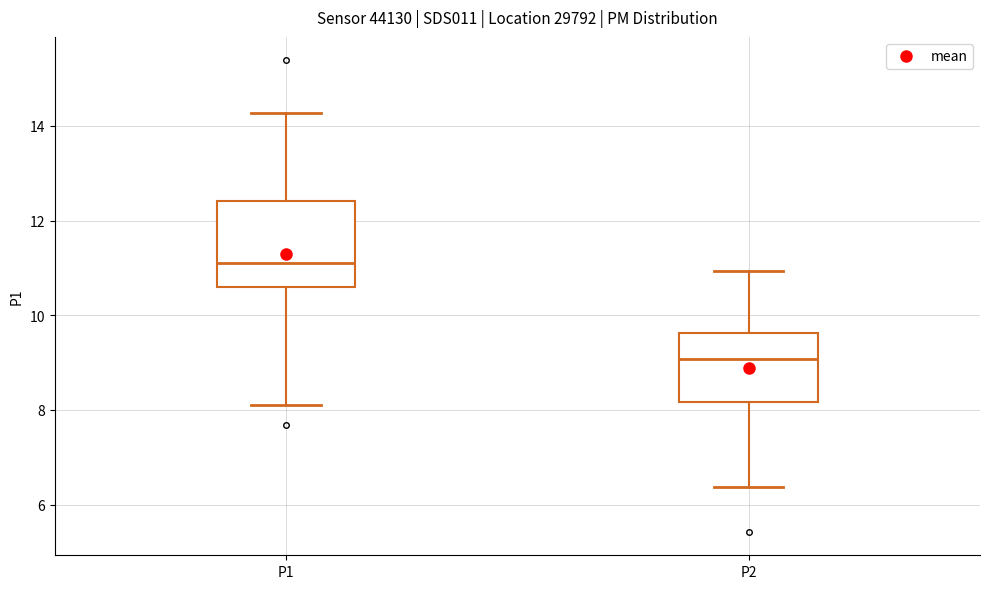

Reading left to right, read every box against the y-axis: the position of its median line, the range the box covers, and the ends of its whiskers. The values are not printed on the chart, so give them approximately, as read against the axis.

P1: median 11.2, box 10.6 to 12.4, whiskers 8.2 to 14.2
P2: median 9.0, box 8.2 to 9.6, whiskers 6.4 to 11.0